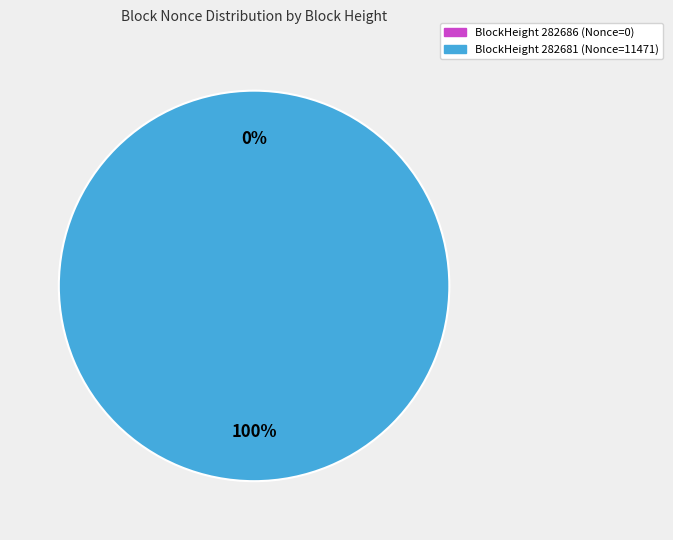

Combined, do 282686 and 282681 account for over 50%?

Yes